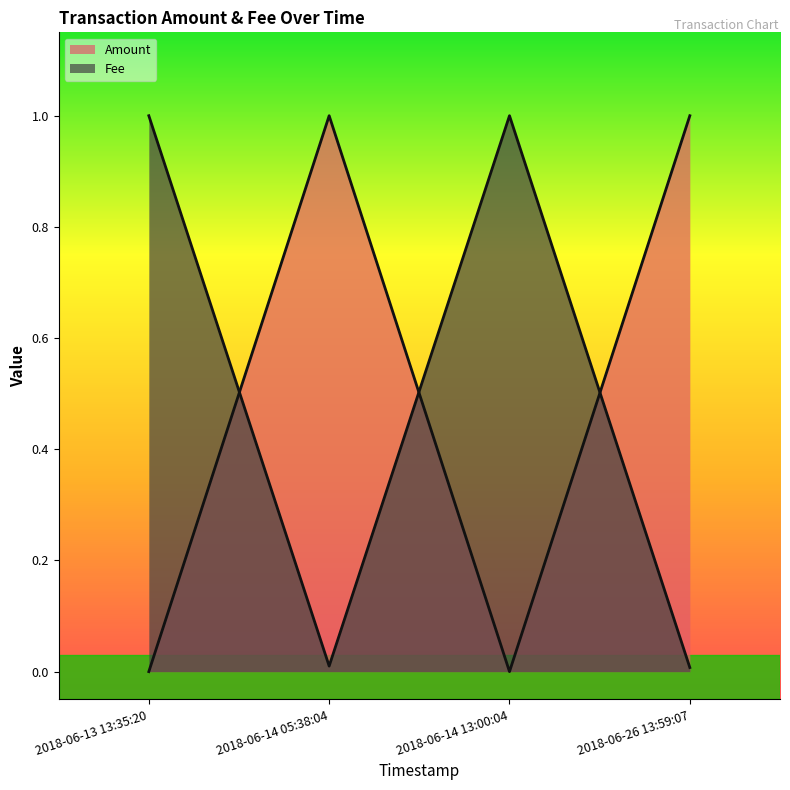

What is the label of the 1st point from the left?

2018-06-13 13:35:20